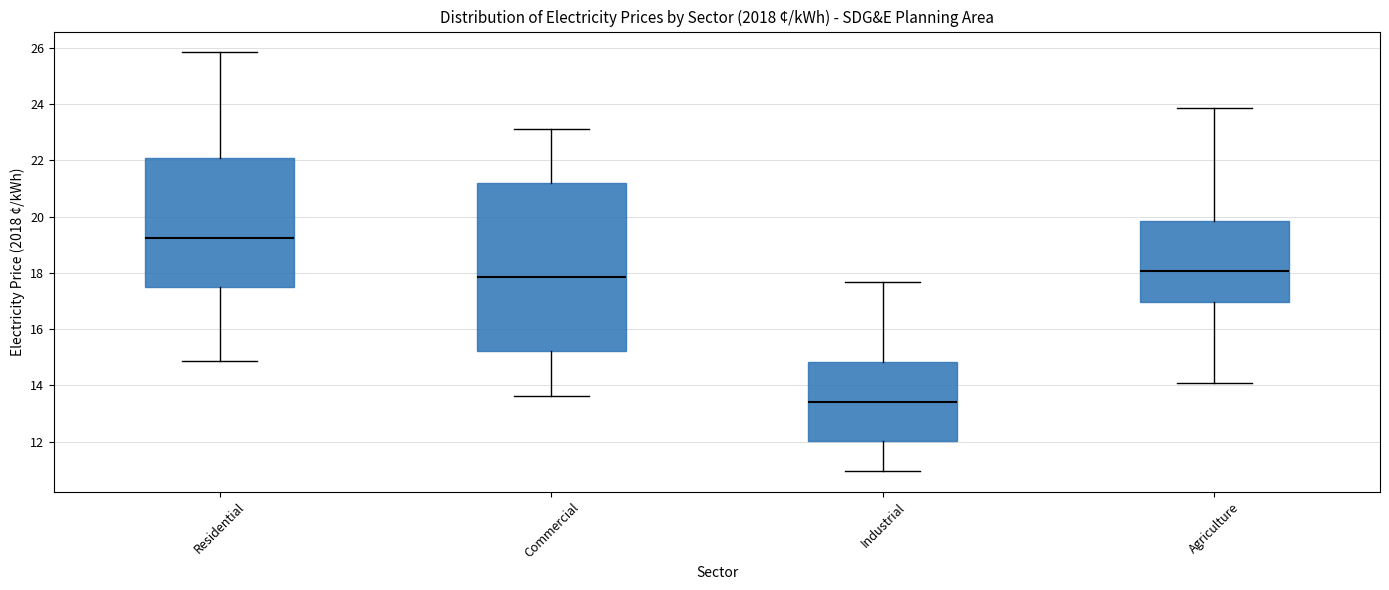

Which box is the tallest, from its lower edge to its upper edge?

Commercial